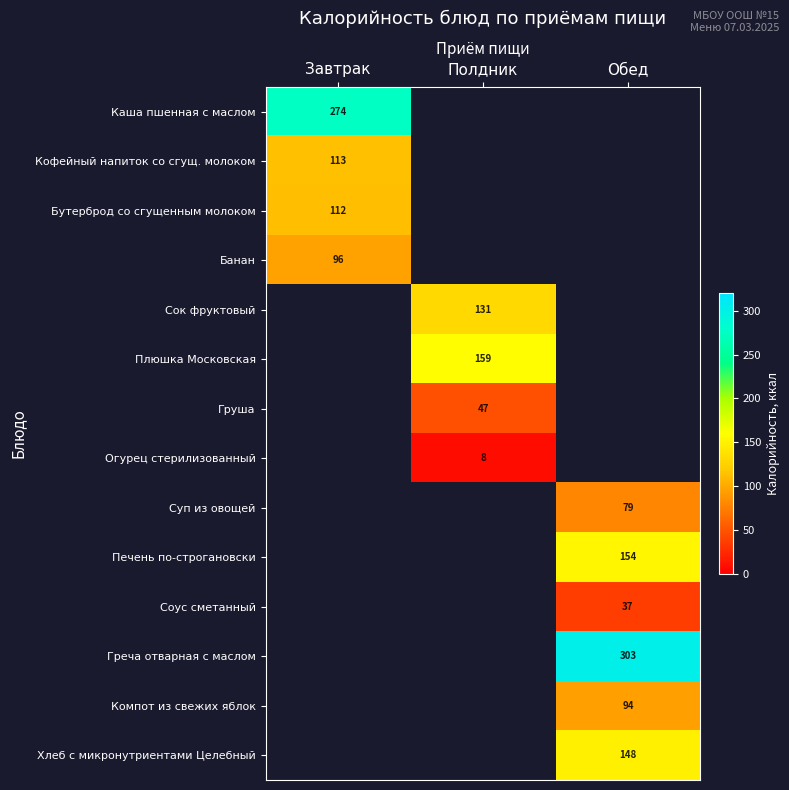

True or false: Греча отварная с маслом has a value of 96.7 at Обед.

False